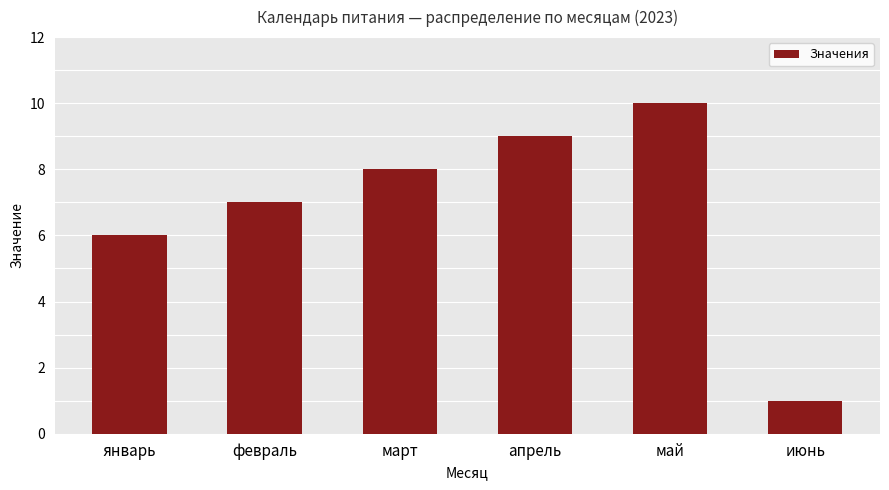

The chart shows a value of 1 at июнь. True or false?

True